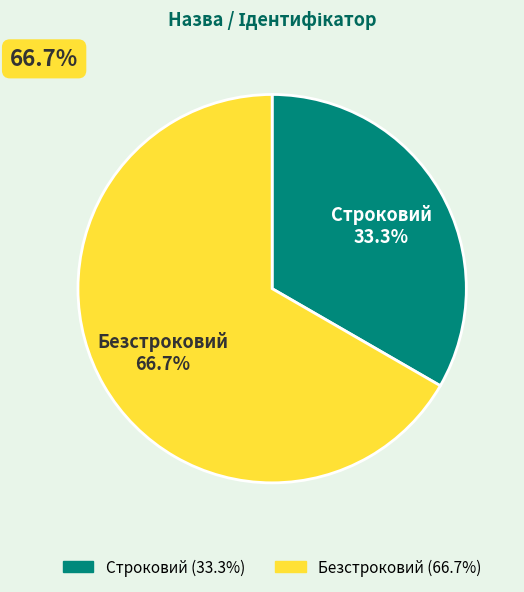

What percentage do Строковий and Безстроковий together represent?

100.0%